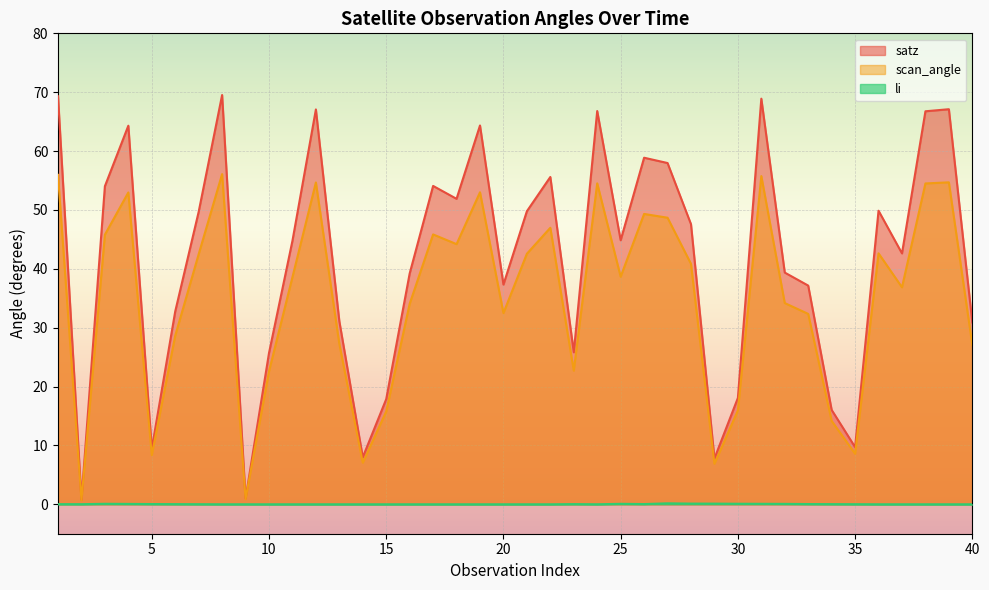

What value does the satz series have at 20?

37.3